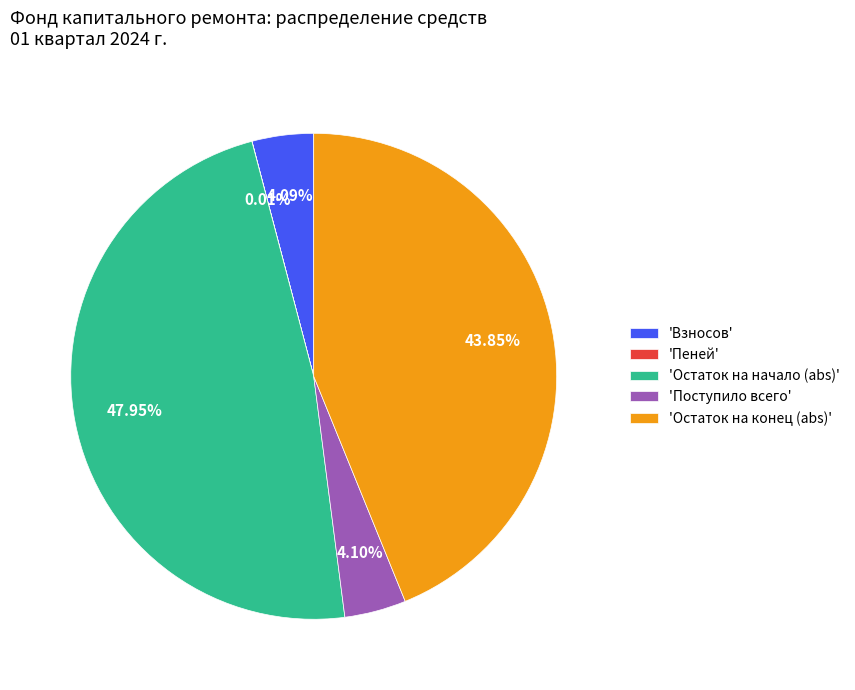

Which has a higher value, 'Взносов' or 'Остаток на конец (abs)'?

'Остаток на конец (abs)'